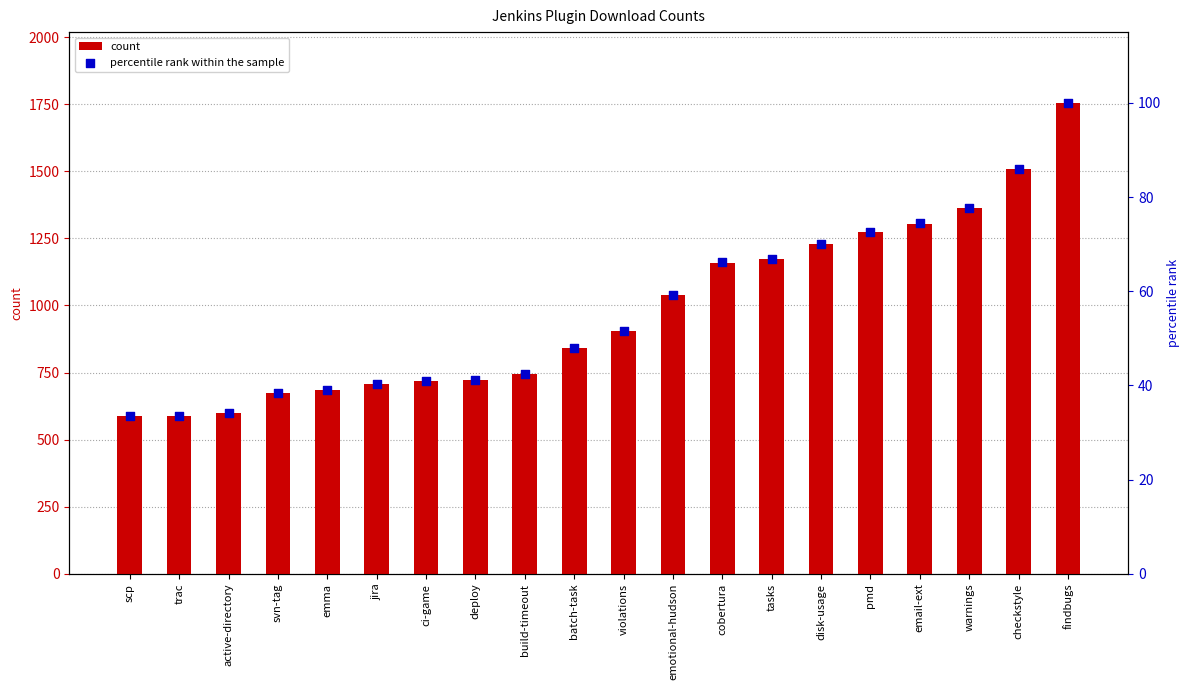

Is the value of count at email-ext greater than the value of percentile rank within the sample at deploy?

Yes